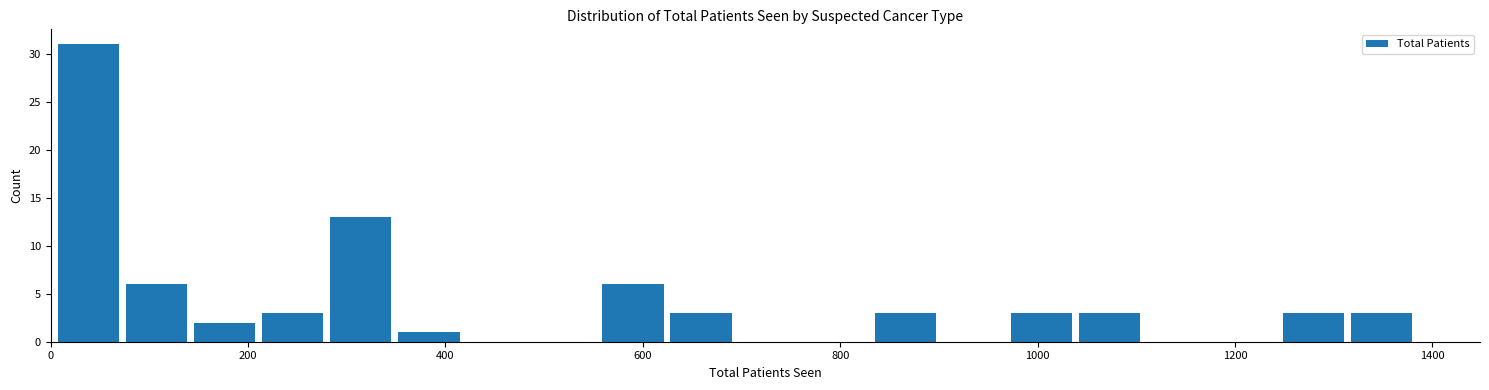

Around what value on the x-axis is the tallest bar? Give the approximate position of its centre, as read against the axis.

40